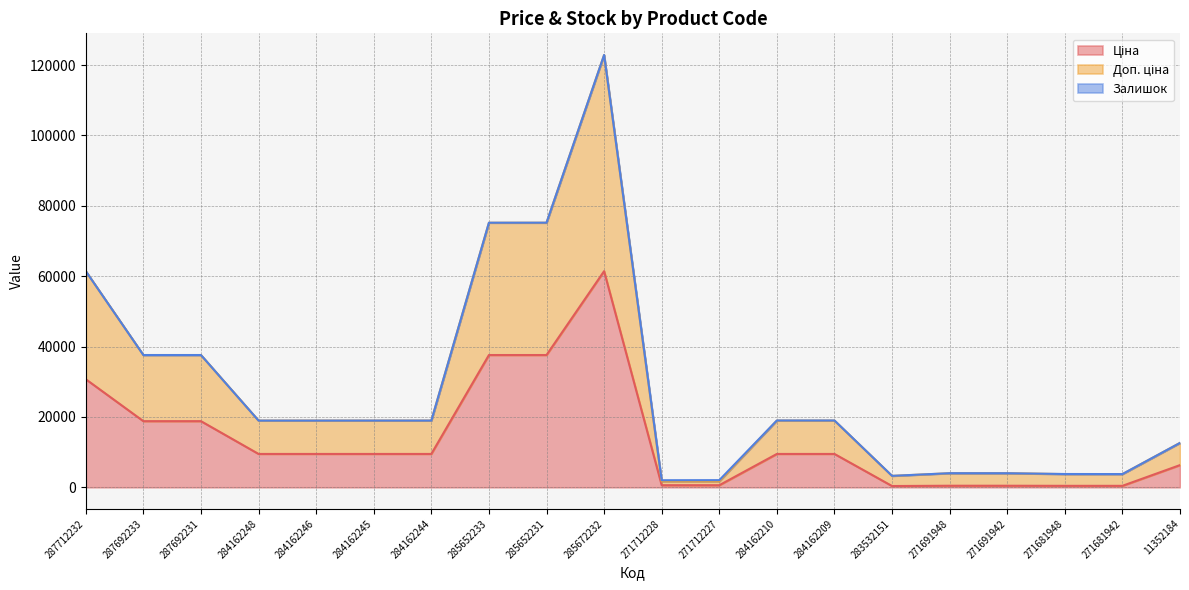

What is the total value across all series at 284162248?

18960.1